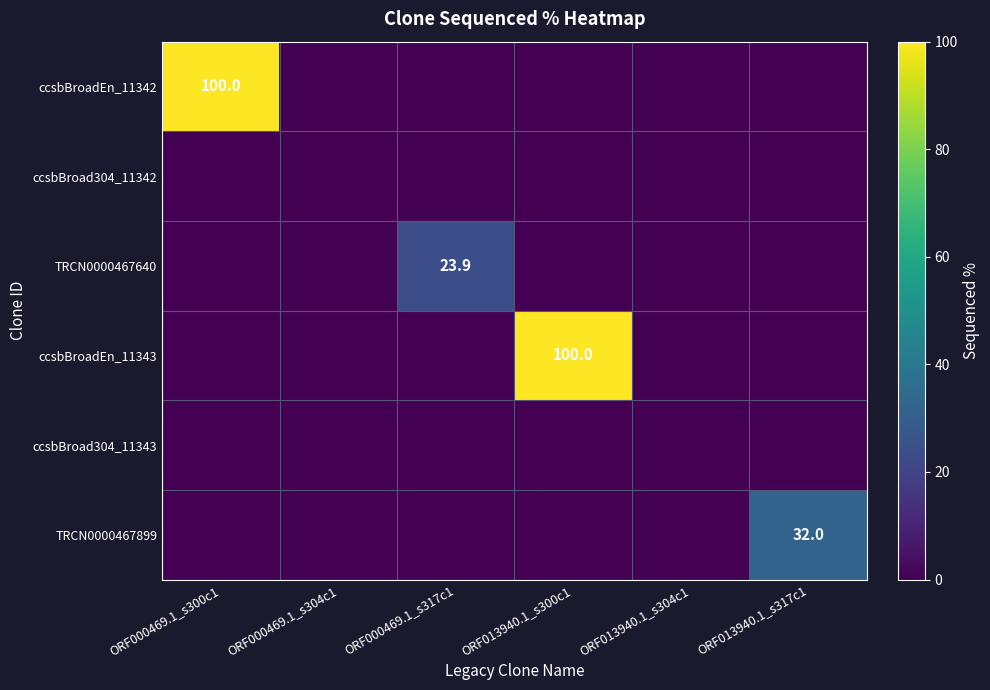

Is it true that TRCN0000467640 equals 23.9 at ORF000469.1_s317c1?

True